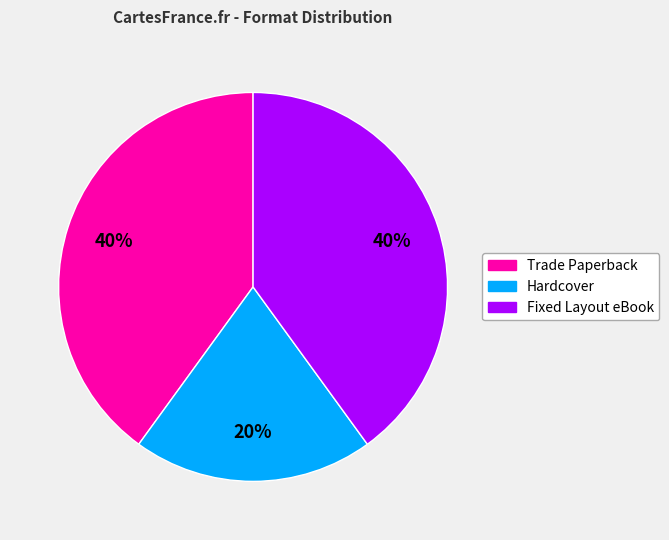

Count the number of slices in the pie.

3